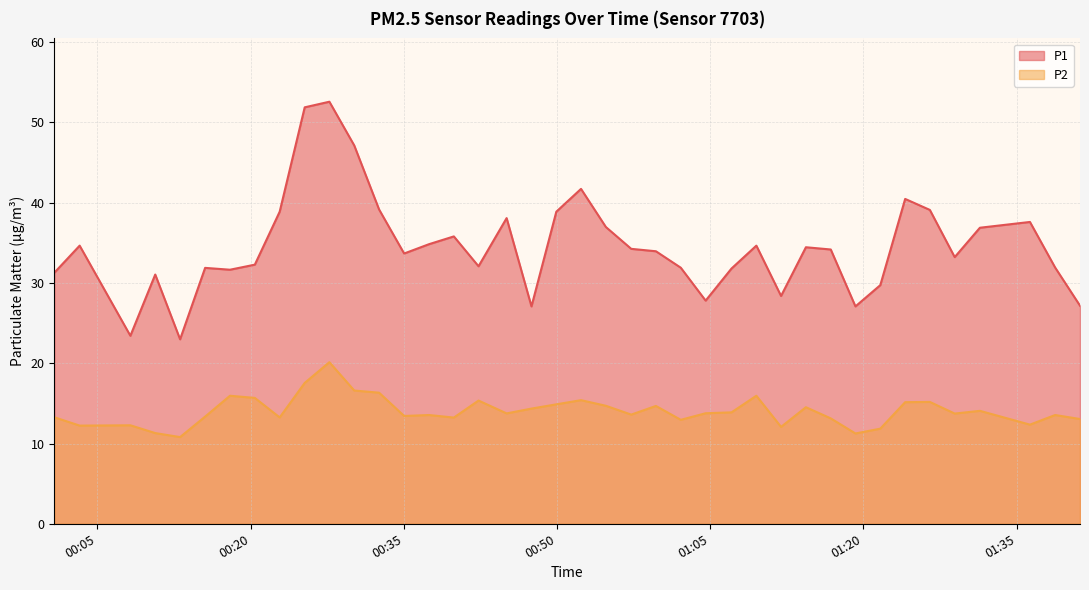

What is the highest value of the P1 series?

52.6